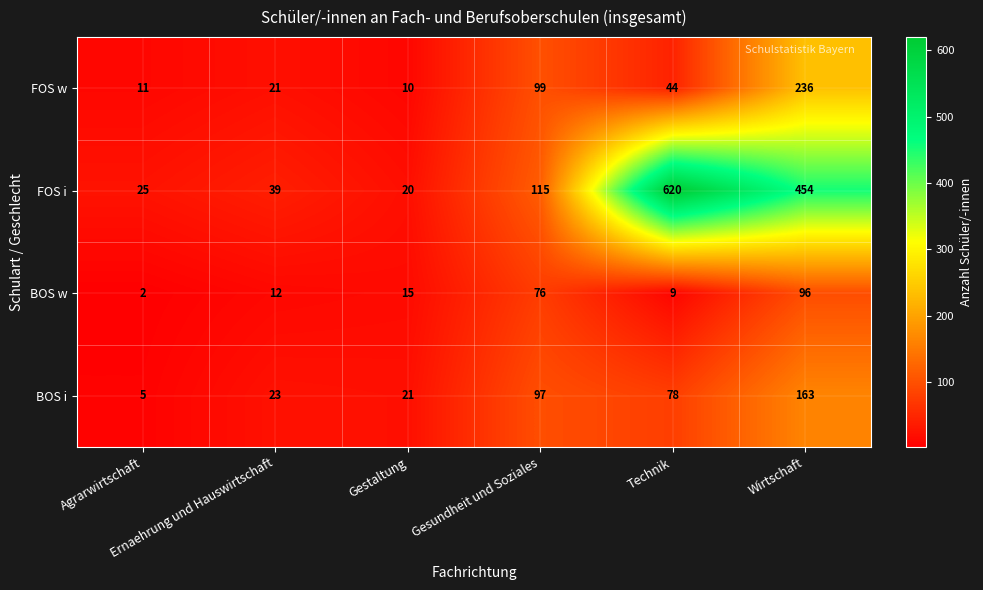

Which series has the largest total across all categories?

FOS i